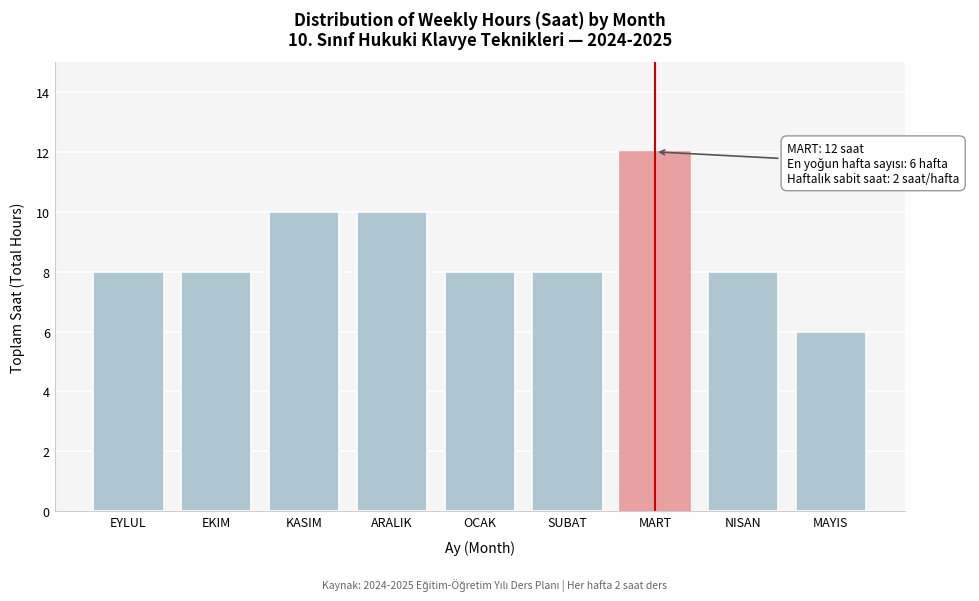

Reading left to right, what are all the values shown in this chart?

EYLUL=8	EKIM=8	KASIM=10	ARALIK=10	OCAK=8	SUBAT=8	MART=12	NISAN=8	MAYIS=6